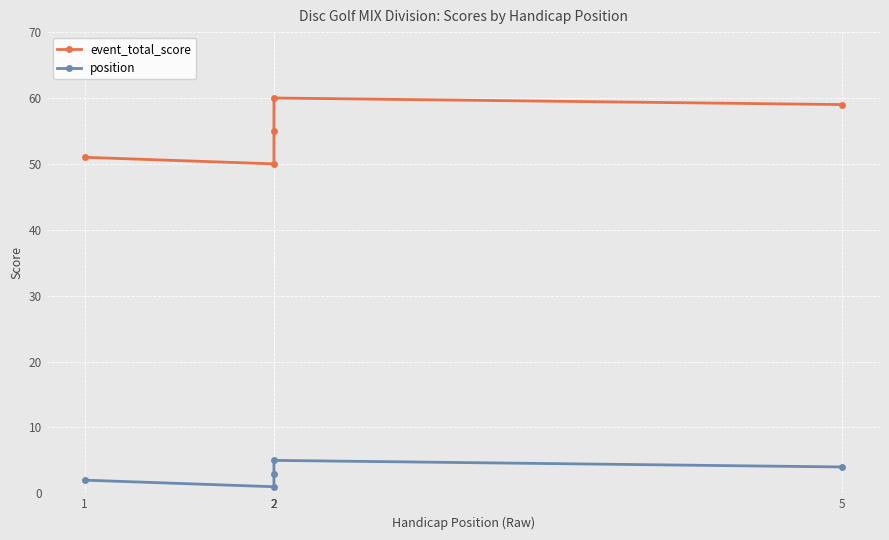

Is the value of event_total_score at 2 greater than the value of position at 1?

Yes